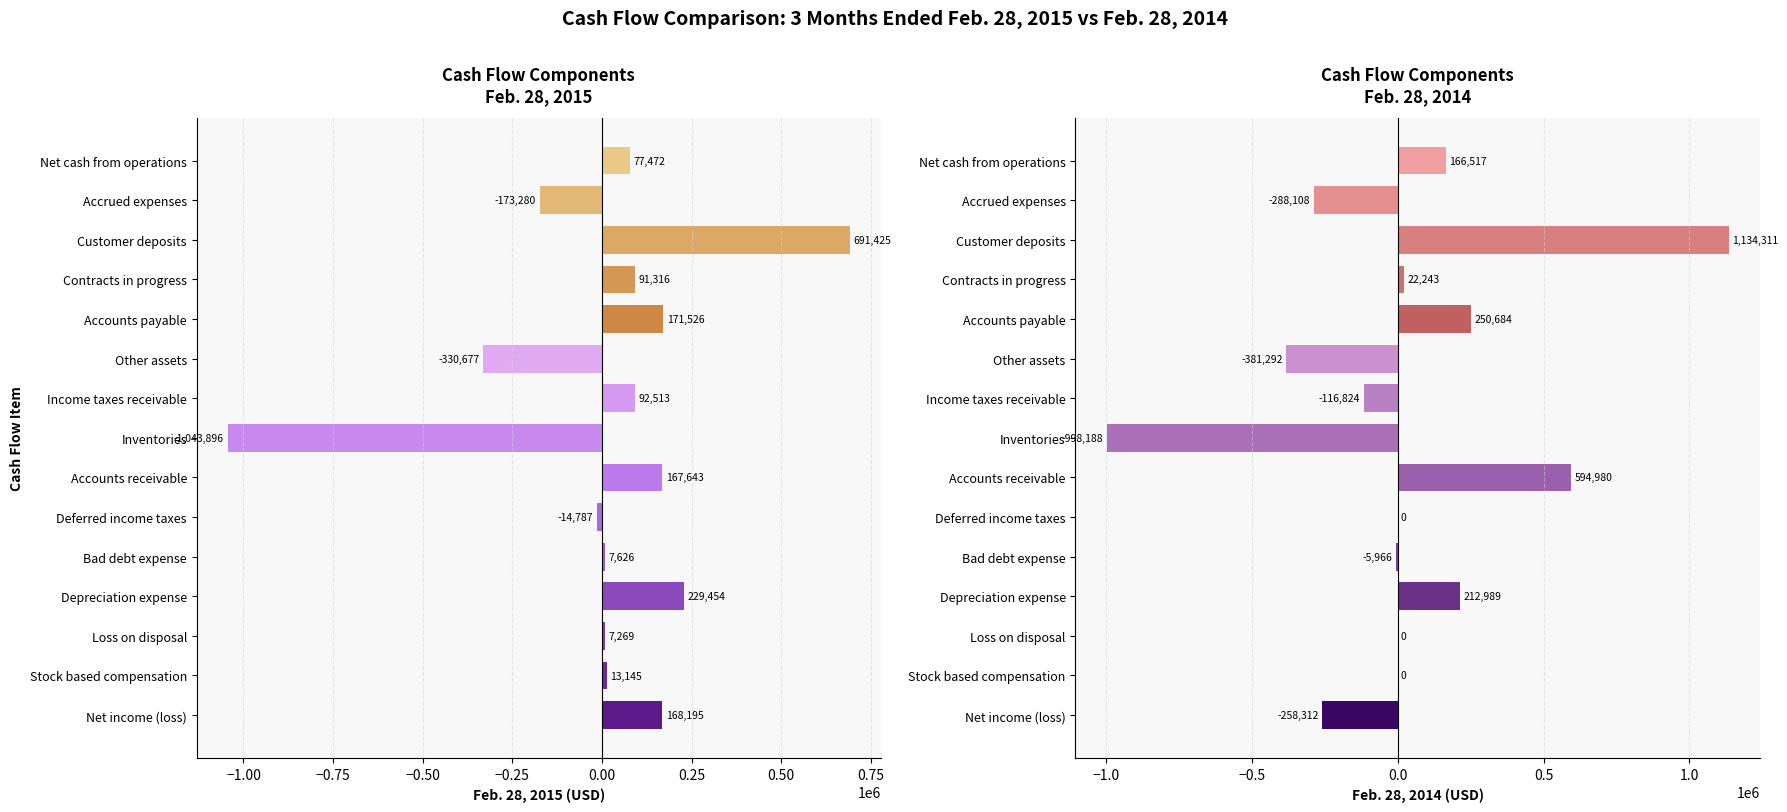

Is it true that Feb. 28, 2015 equals 128718 at Net cash from operations?

False